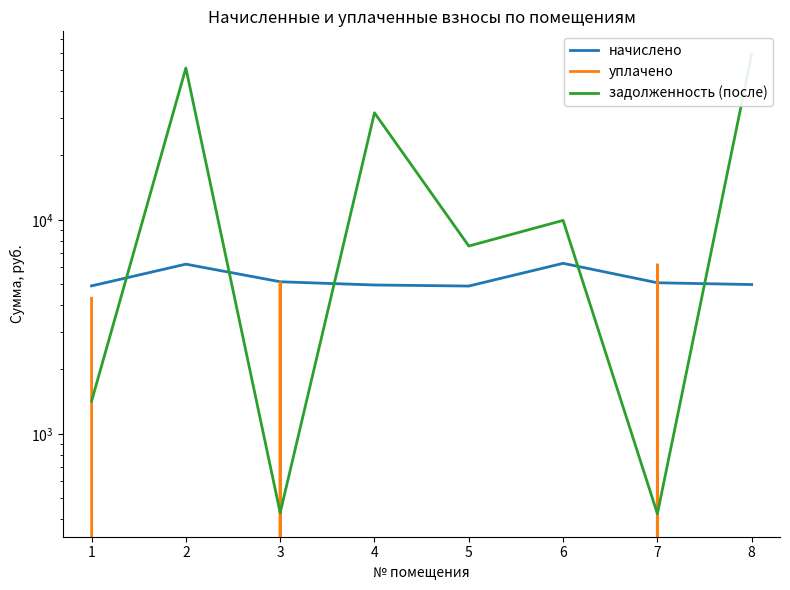

True or false: начислено and задолженность (после) intersect in this chart.

True